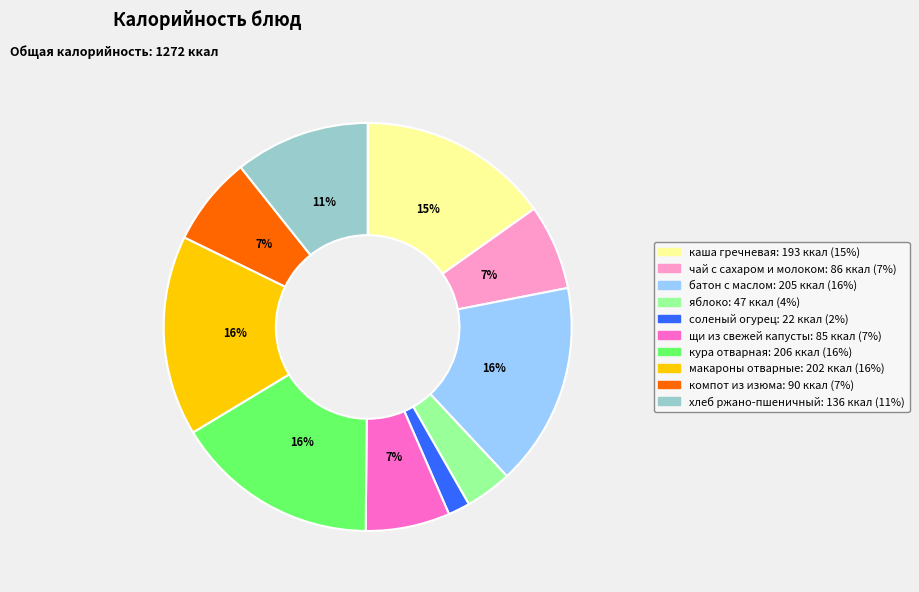

Combined, do яблоко and щи из свежей капусты account for over 50%?

No